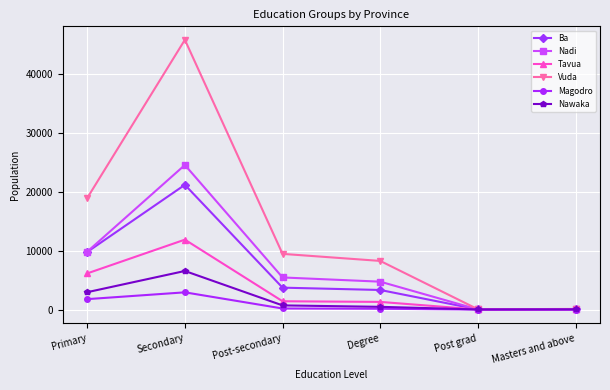

The Nawaka series shows 2945 at Primary. True or false?

True